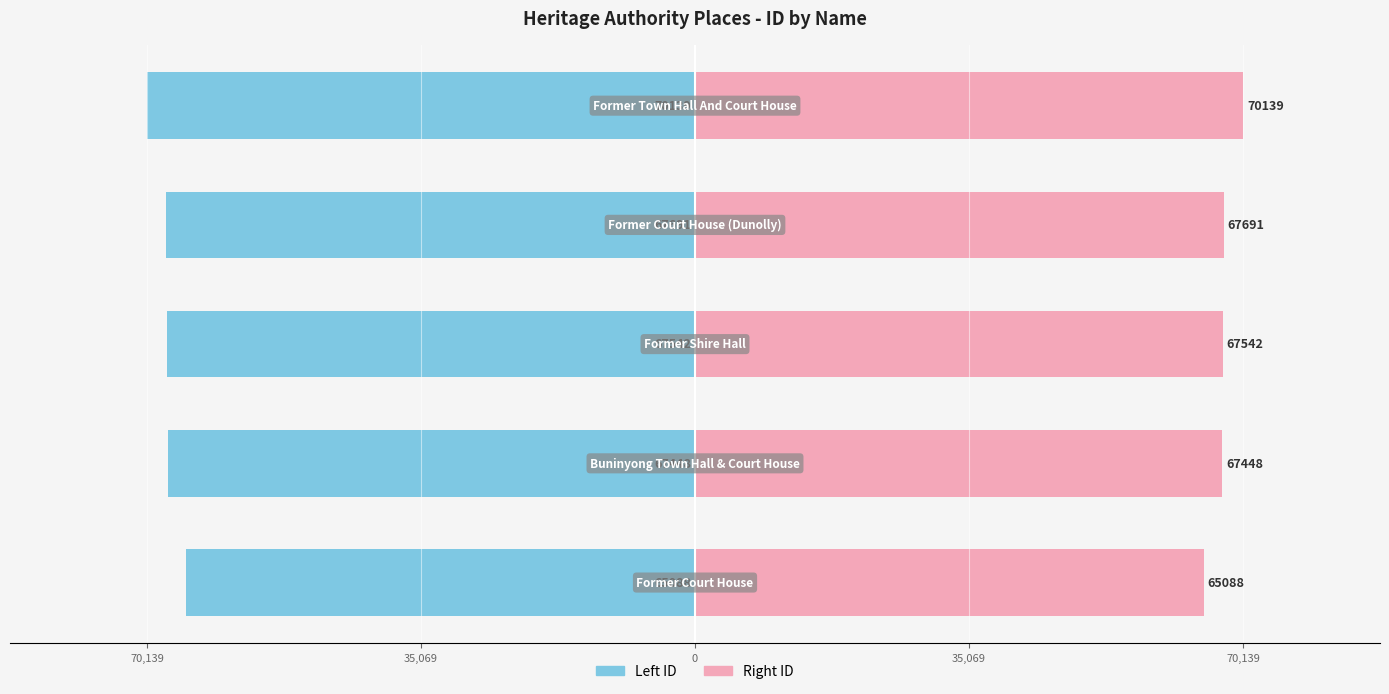

What is the value of the ID (Left) bar at the 5th from the left?

-65088